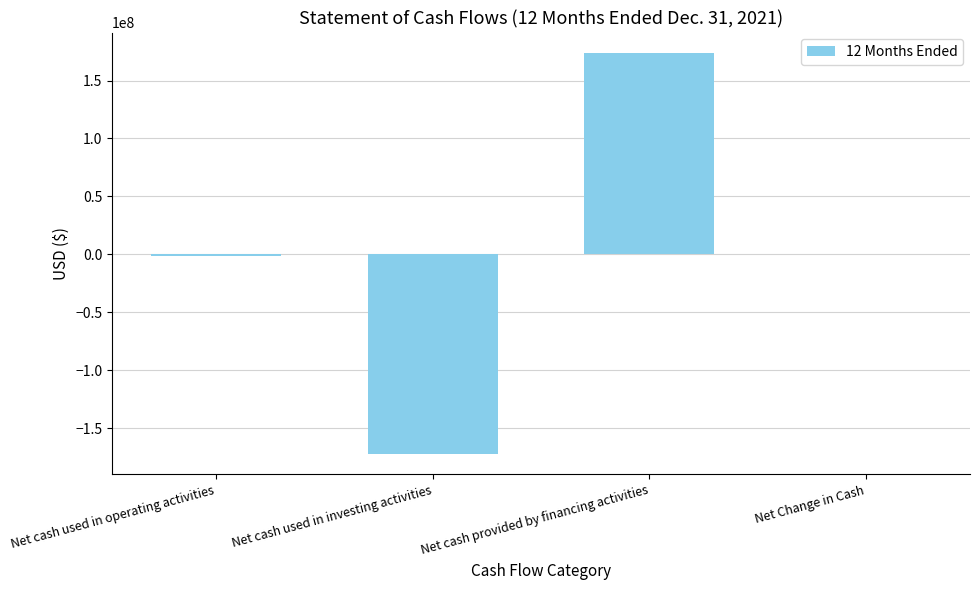

What is the maximum value shown in the chart?

174080486